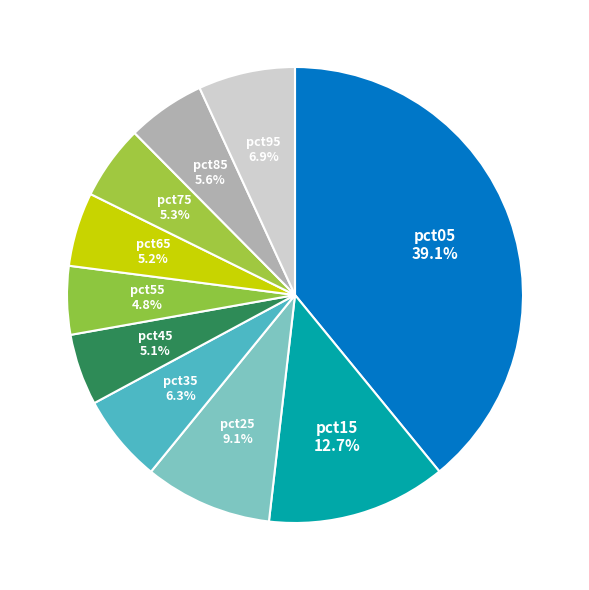

Count the number of slices in the pie.

10